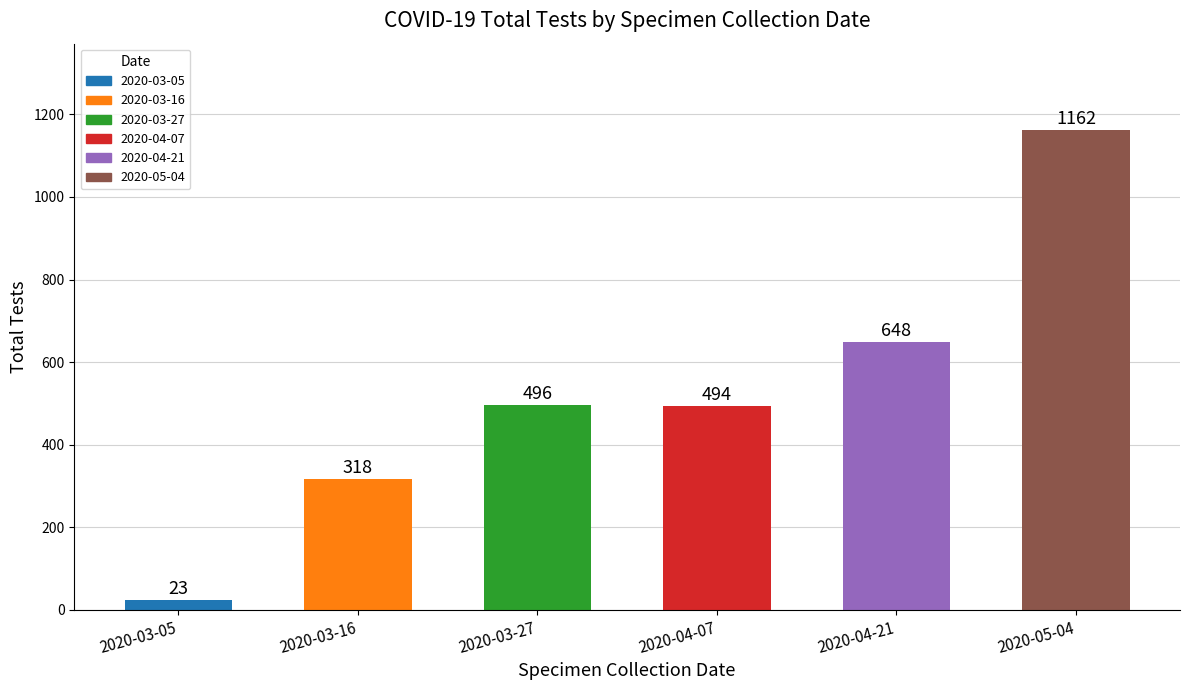

Between 2020-04-21 and 2020-04-07, which is larger?

2020-04-21